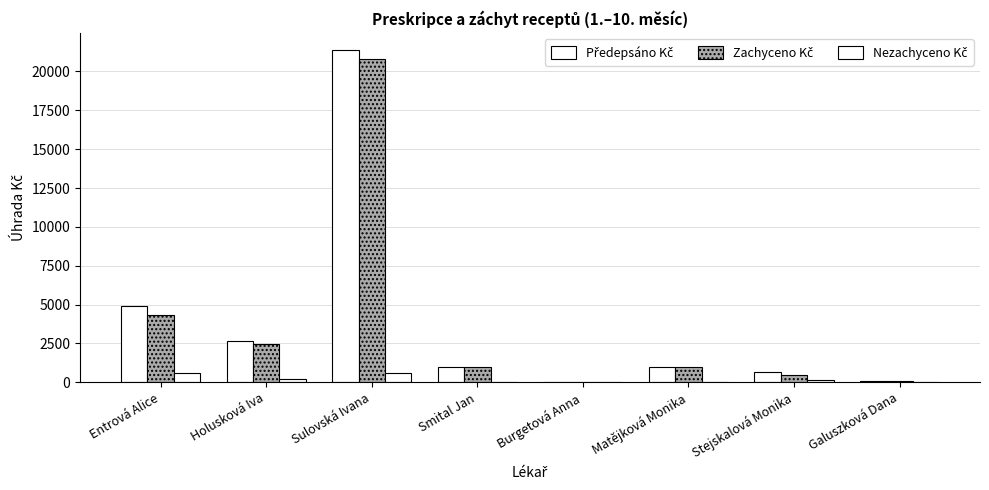

What is the label of the 8th bar from the right?

Entrová Alice